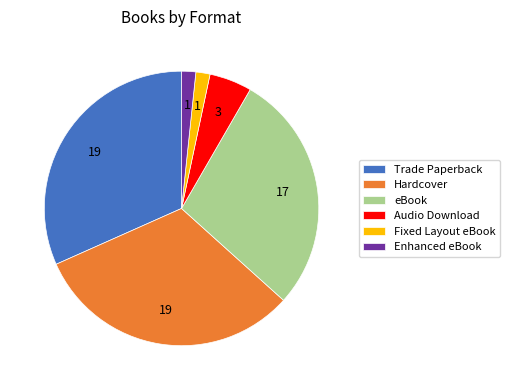

The Trade Paperback slice represents 43% of the pie. True or false?

False